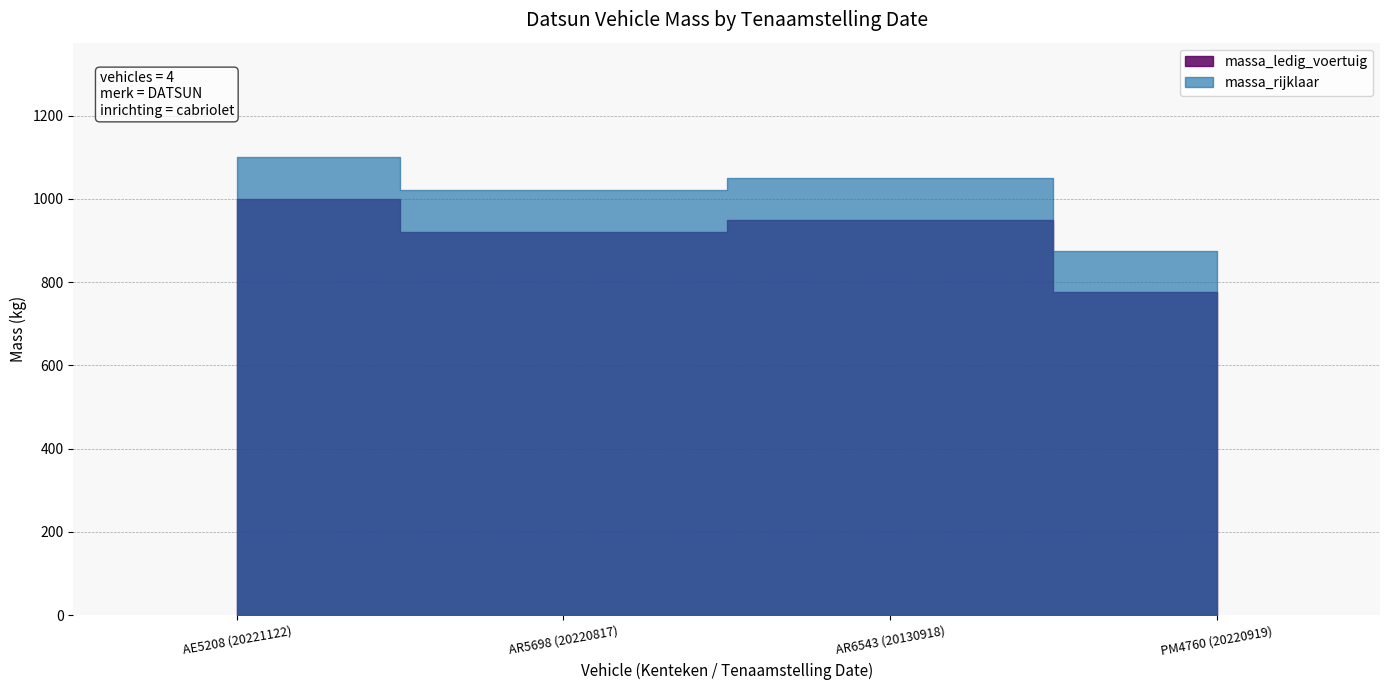

What are all the series names shown in the legend?

massa_ledig_voertuig, massa_rijklaar